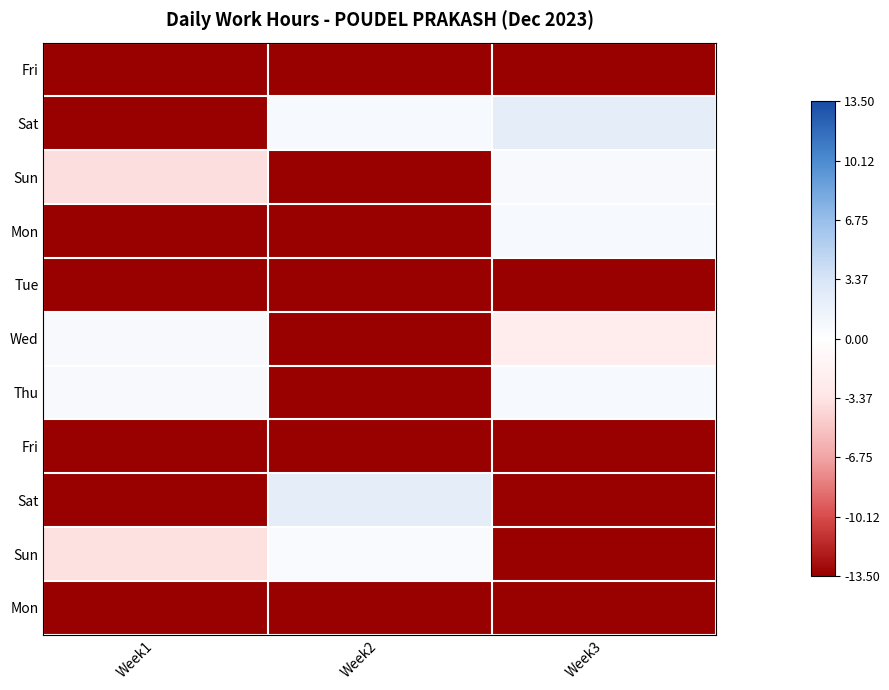

At which category is the sum across all series the highest?

Week3